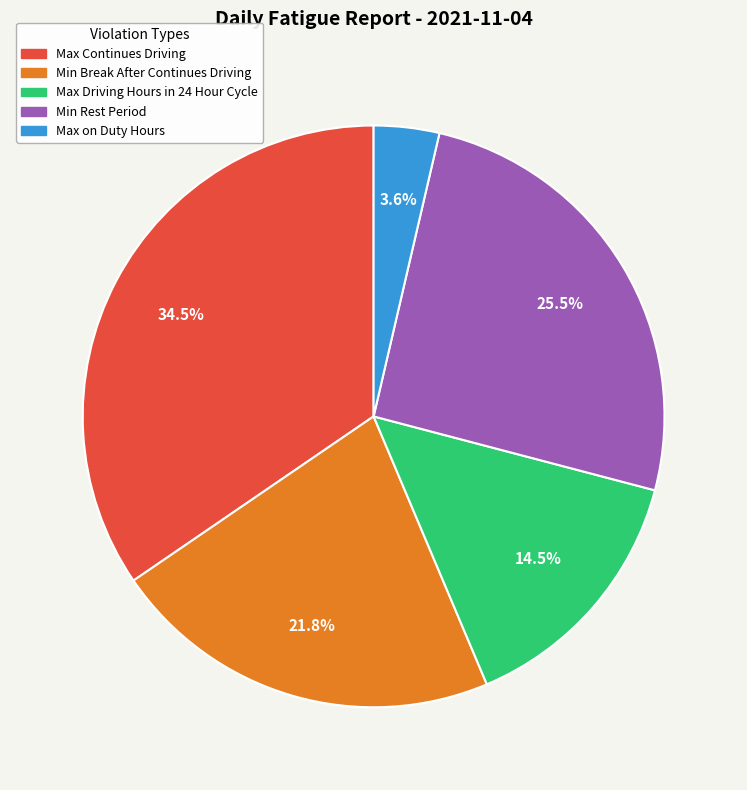

Is there a majority slice in this chart?

No